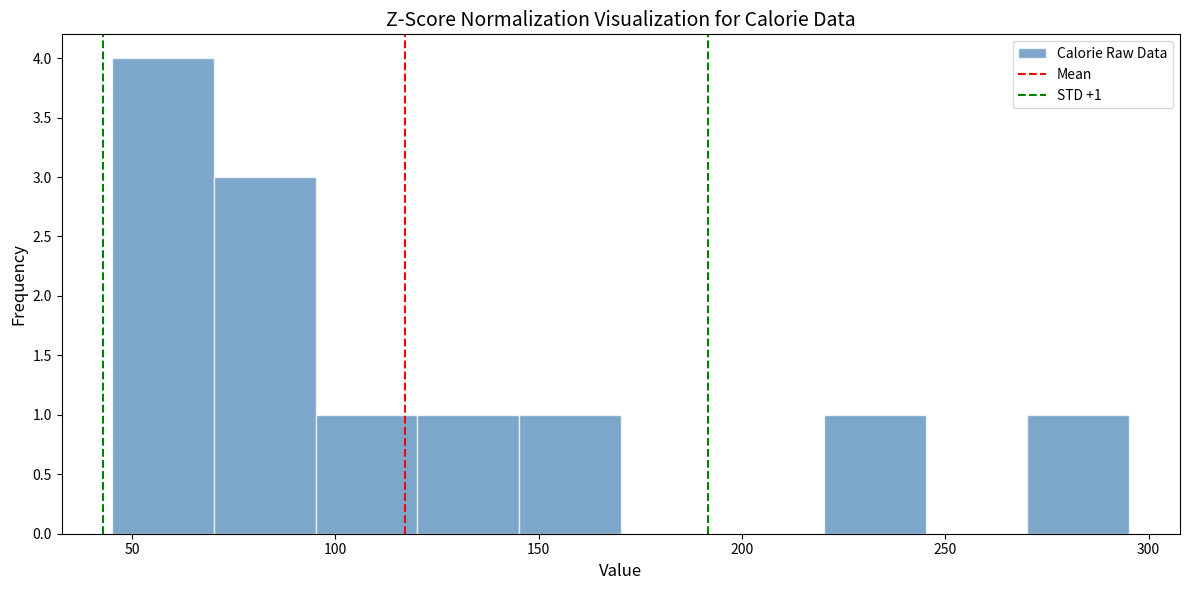

Over which range of the x-axis is the bar tallest?

45 to 70